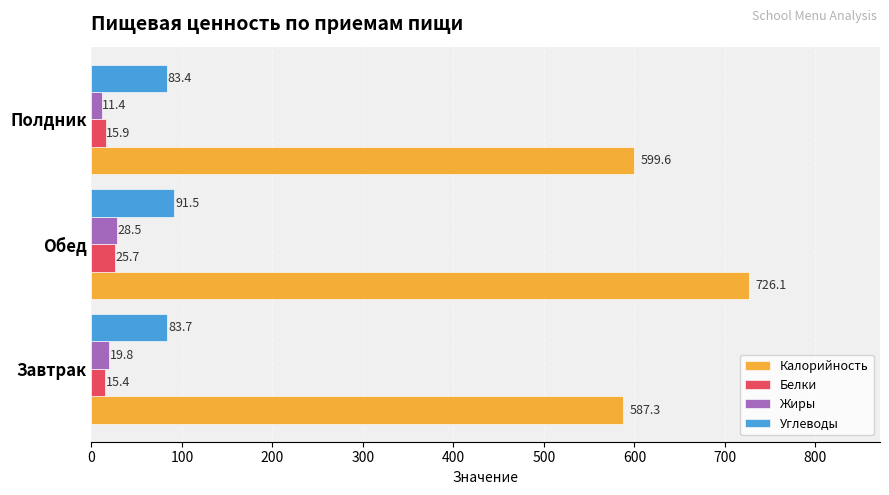

At which label is Калорийность closest to 656?

Полдник